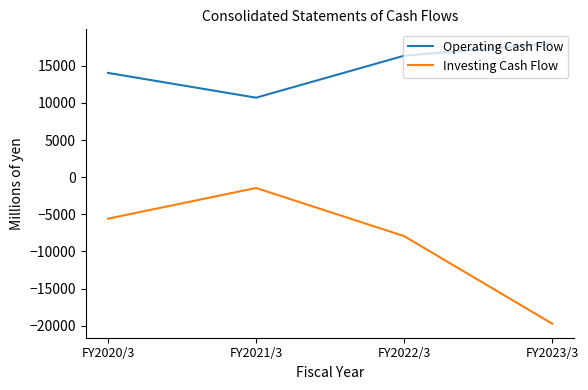

Which series changed the most between FY2022/3 and FY2023/3?

Investing Cash Flow